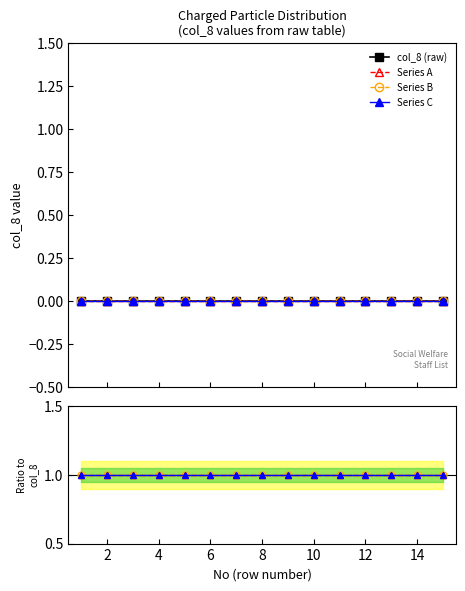

What is the value of the Series C point at the 15th from the left?

1